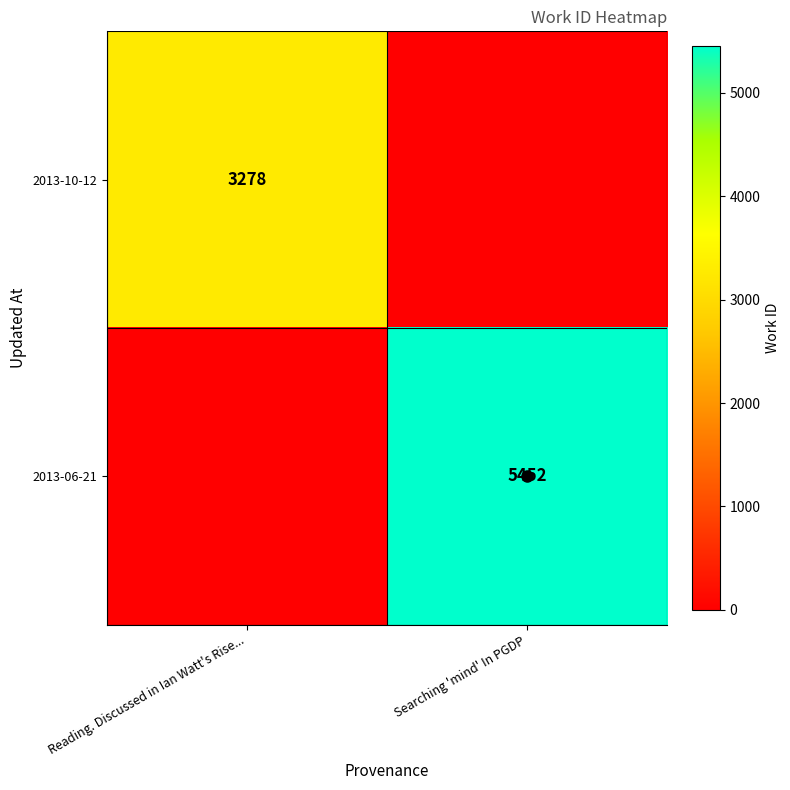

Which series has the widest spread of values?

2013-06-21